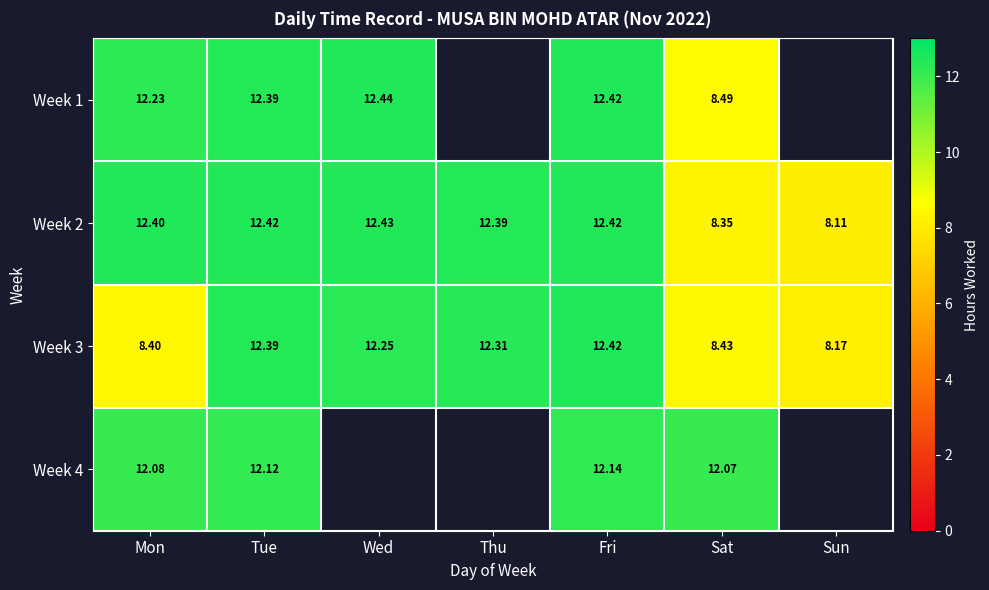

What is the spread (max minus min) of values at Fri?

0.3